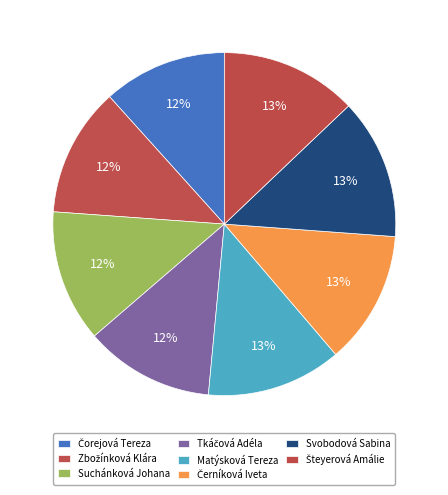

Is it true that Tkáčová Adéla is 12% of the pie?

True